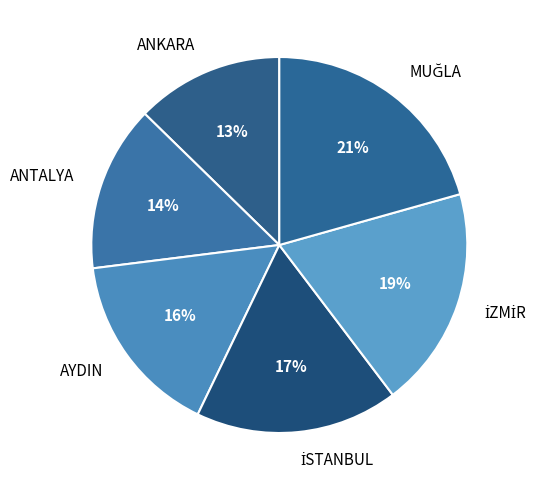

Is there any slice that represents more than half of the pie?

No